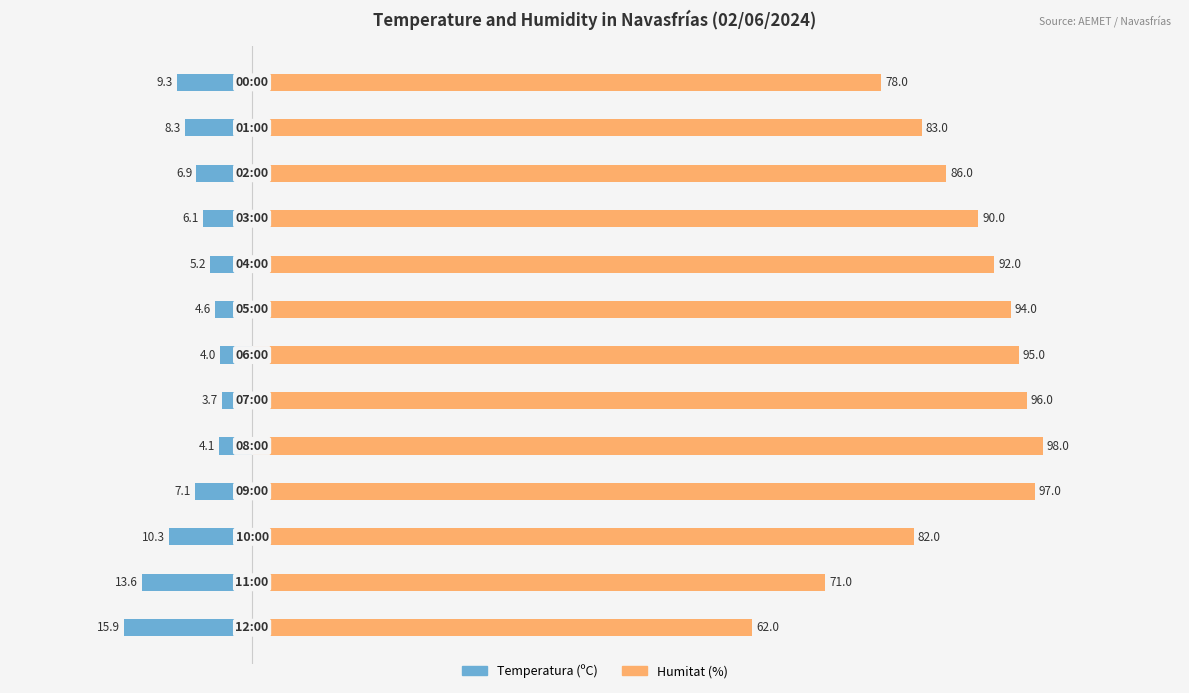

At 40, list the series in order from largest to smallest.

Humitat (%), Temperatura (ºC)